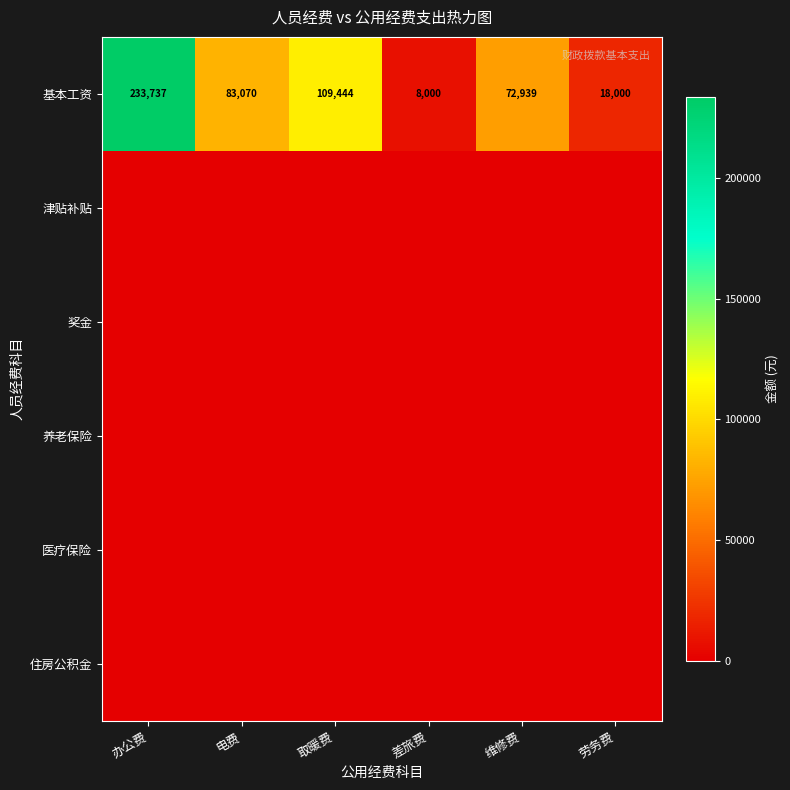

What is the difference between the highest and lowest values at 办公费?

233736.5